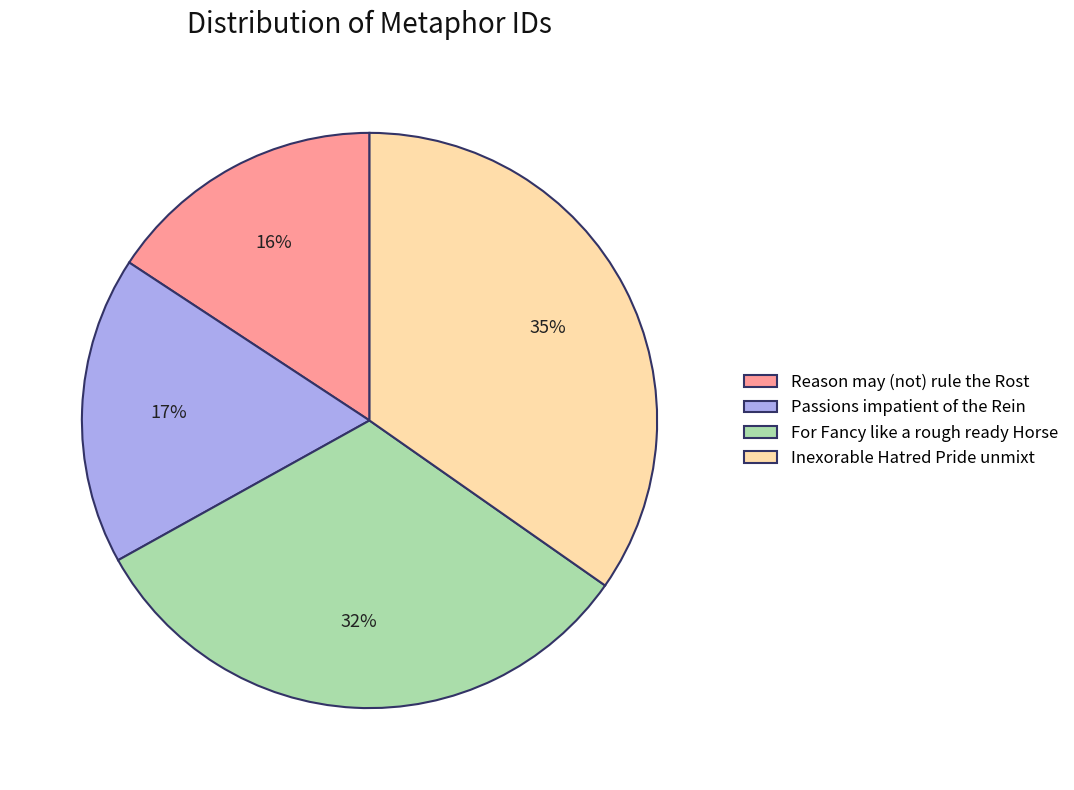

Does Passions impatient of the Rein account for over 50% of the chart?

No